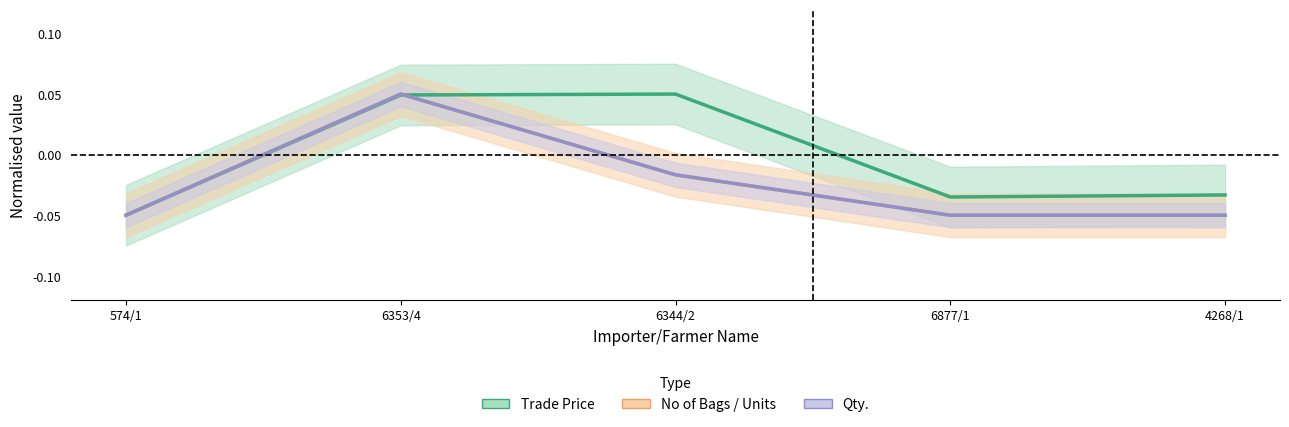

Reading left to right, what are all the values shown in this chart?

Trade Price (normalised): -0.1	0.0	0.1	-0.0	-0.0
No of Bags / Units (normalised): -0.1	0.1	-0.0	-0.1	-0.1
Qty. (normalised): -0.1	0.1	-0.0	-0.1	-0.1